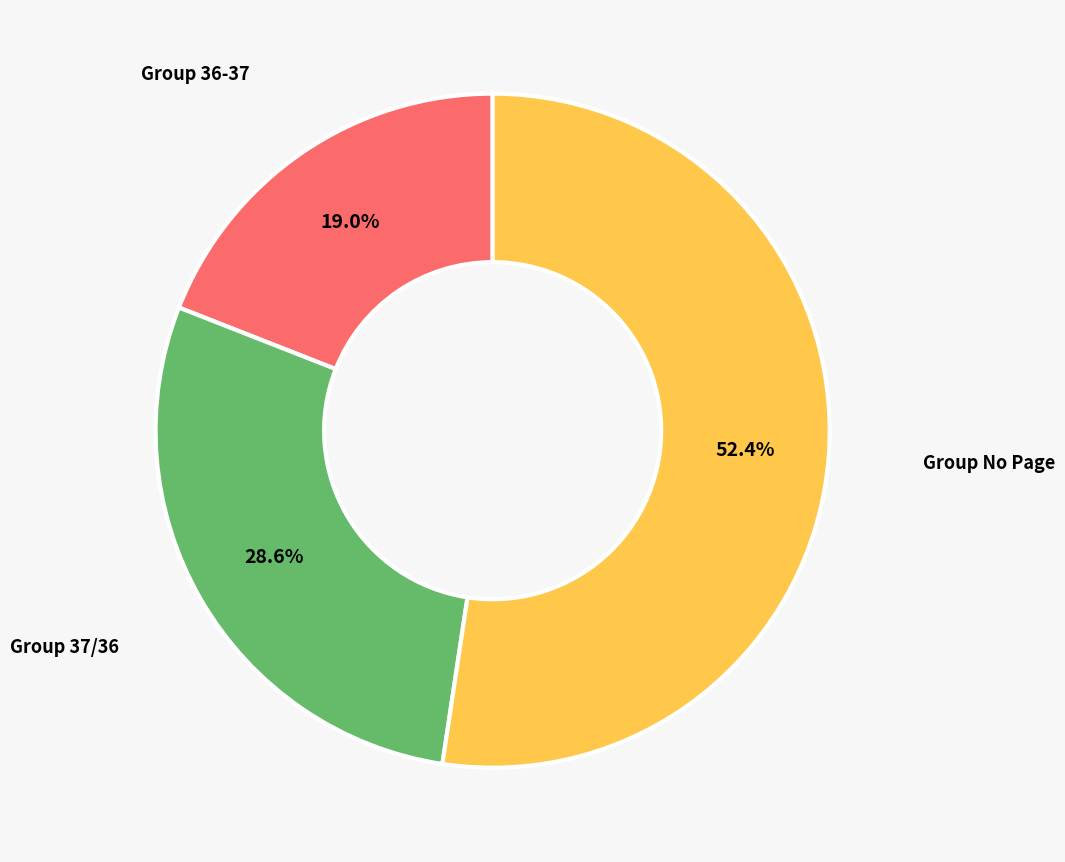

Is there any slice that represents more than half of the pie?

Yes